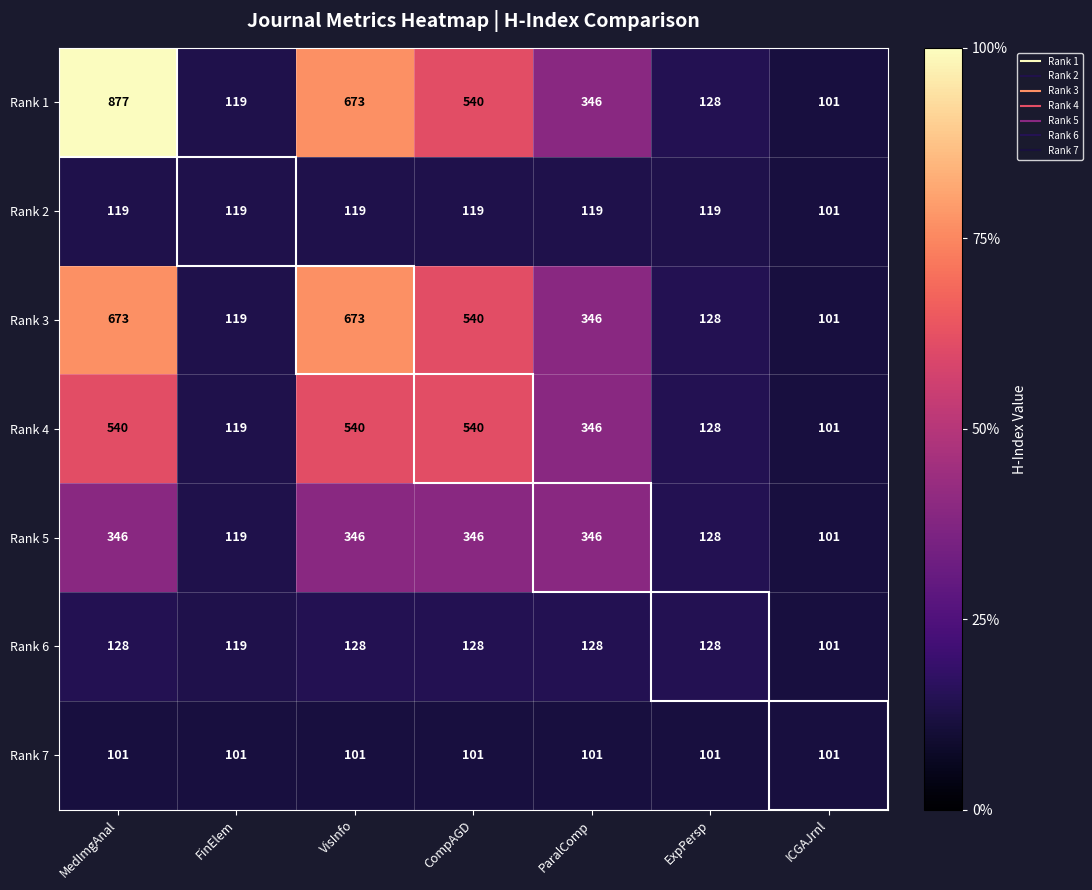

What is the difference between the second highest and minimum values in the Rank 3 series?

572